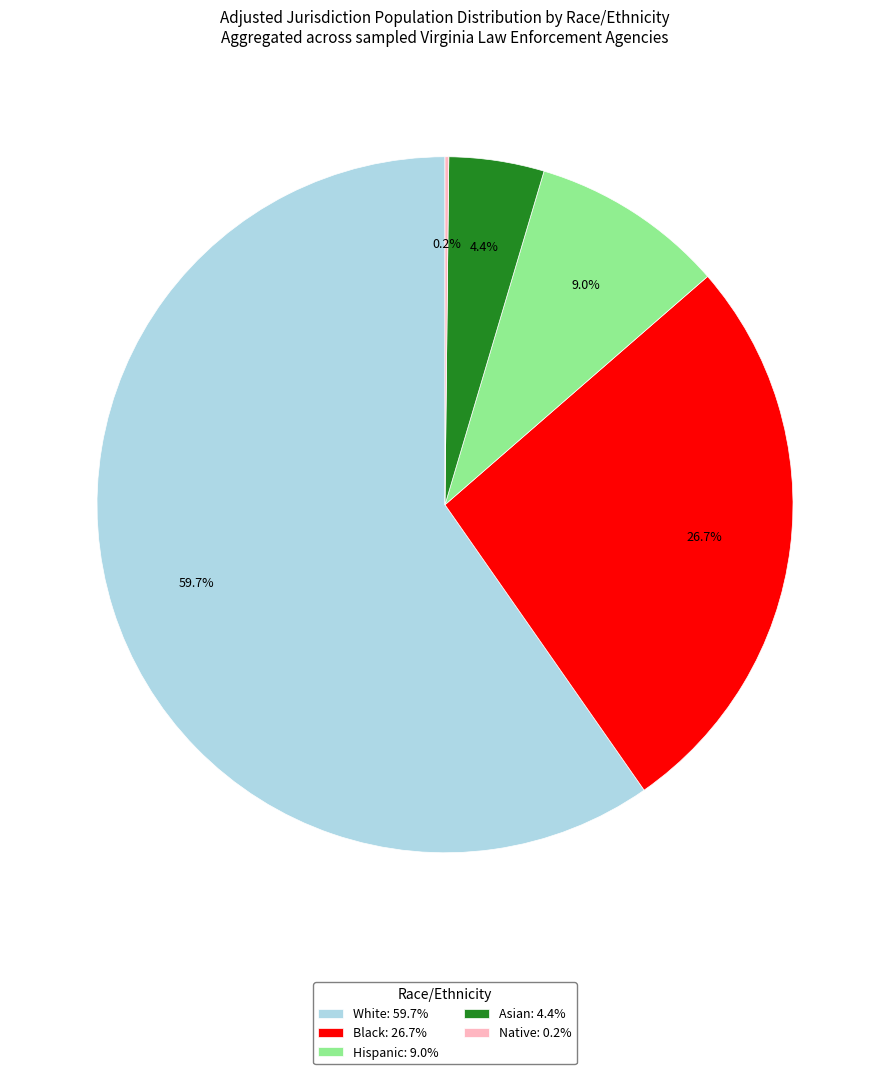

Is it true that White is 10% of the pie?

False